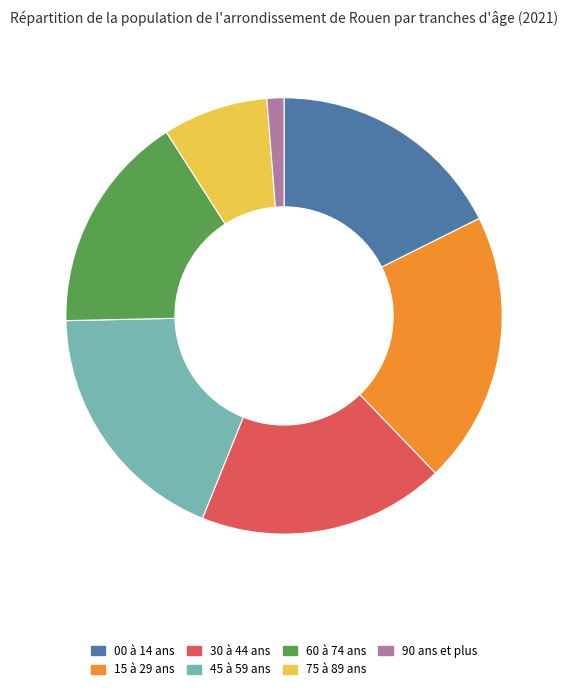

Between 75 à 89 ans and 15 à 29 ans, which is larger?

15 à 29 ans